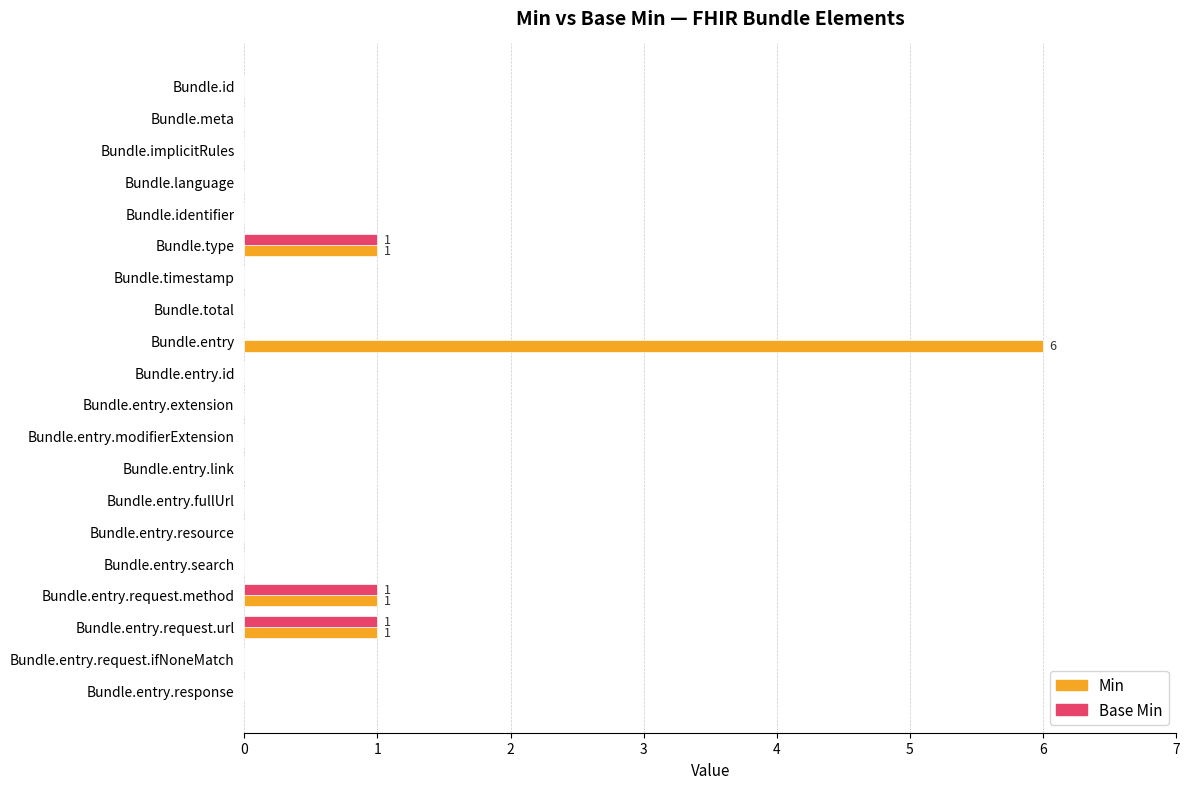

At which category is the sum across all series the highest?

Bundle.entry